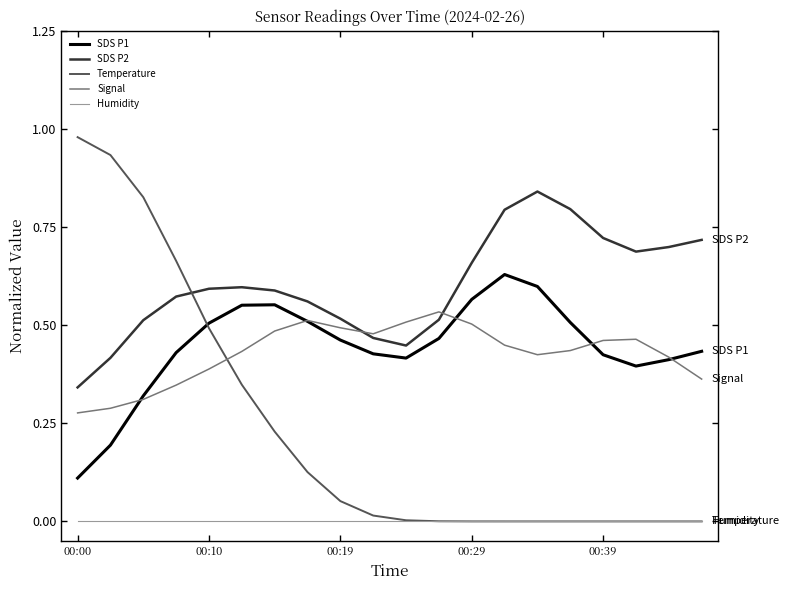

Which series has the largest range (max minus min)?

Temperature